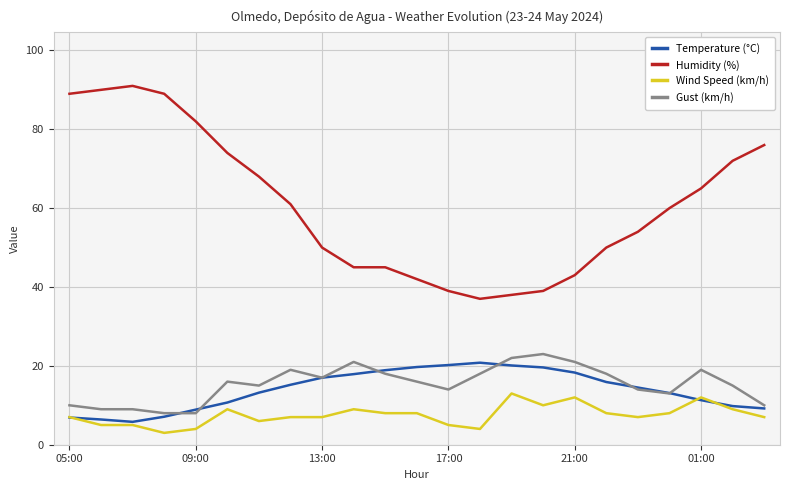

Does the chart display data point markers on the line(s)?

No